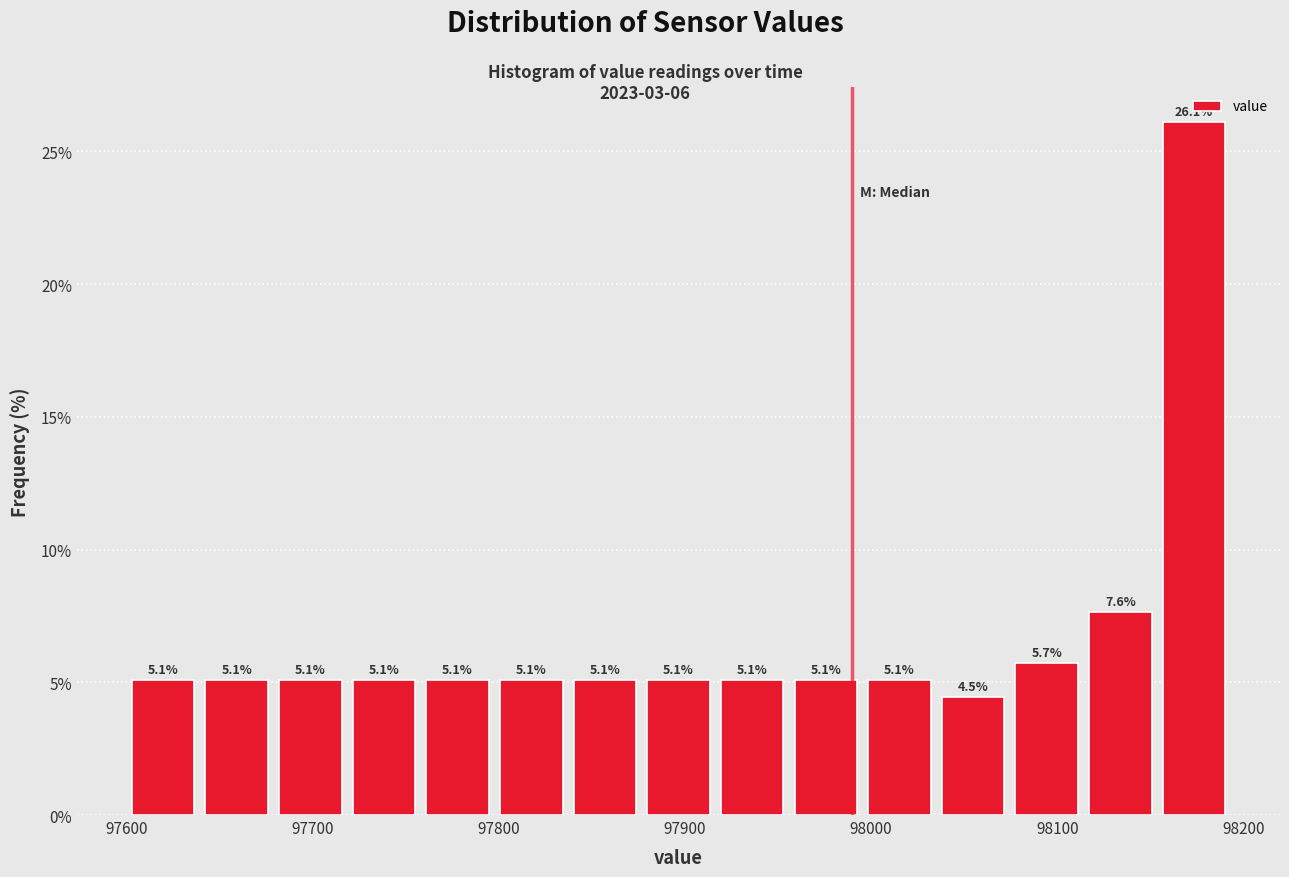

Read against the x-axis, roughly where is the centre of the tallest bar?

98170